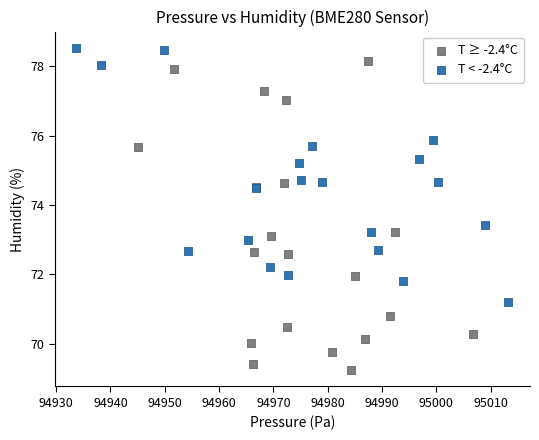

Which series reaches the minimum Y coordinate?

T ≥ -2.4°C